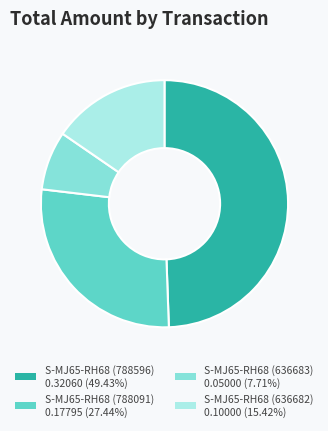

Rank the categories by value from lowest to highest.

S-MJ65-RH68 (636683), S-MJ65-RH68 (636682), S-MJ65-RH68 (788091), S-MJ65-RH68 (788596)